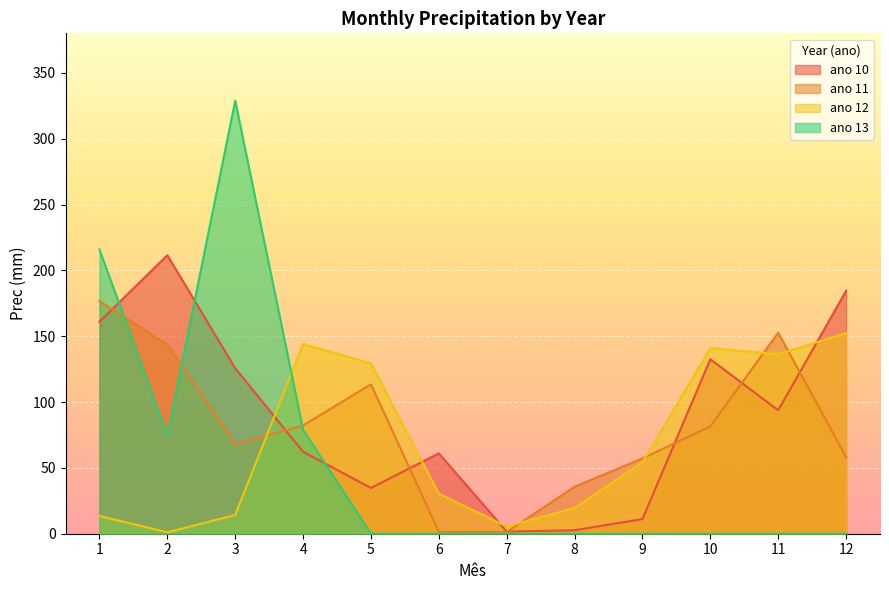

What is the sum of the ano 10 values at 1 and 9?

172.1